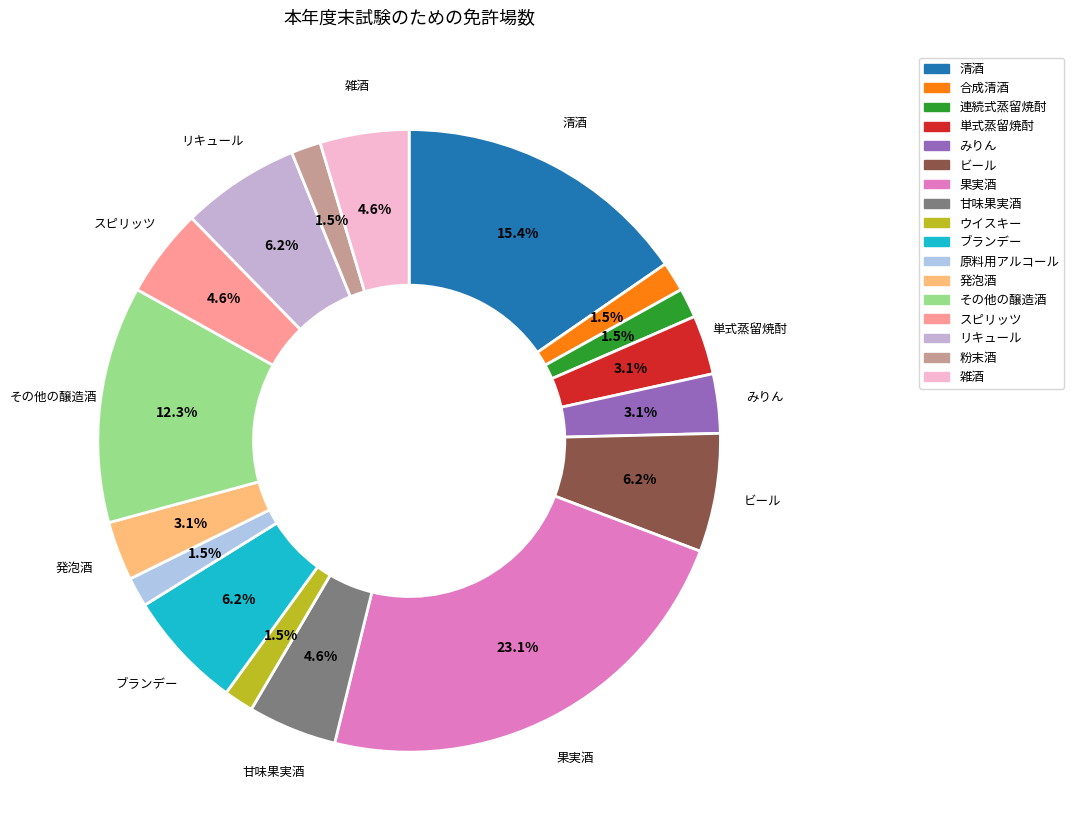

Is there a majority slice in this chart?

No